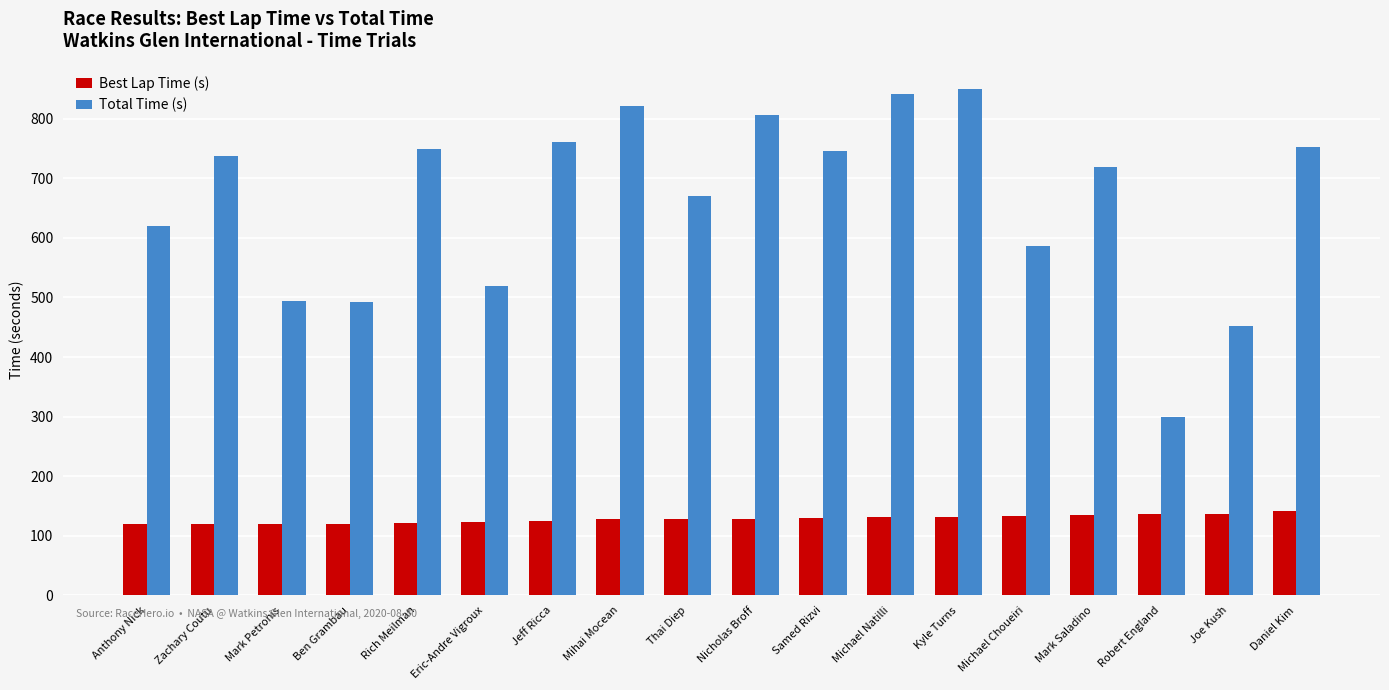

What is the difference between the highest and lowest values at Michael Choueiri?

453.8